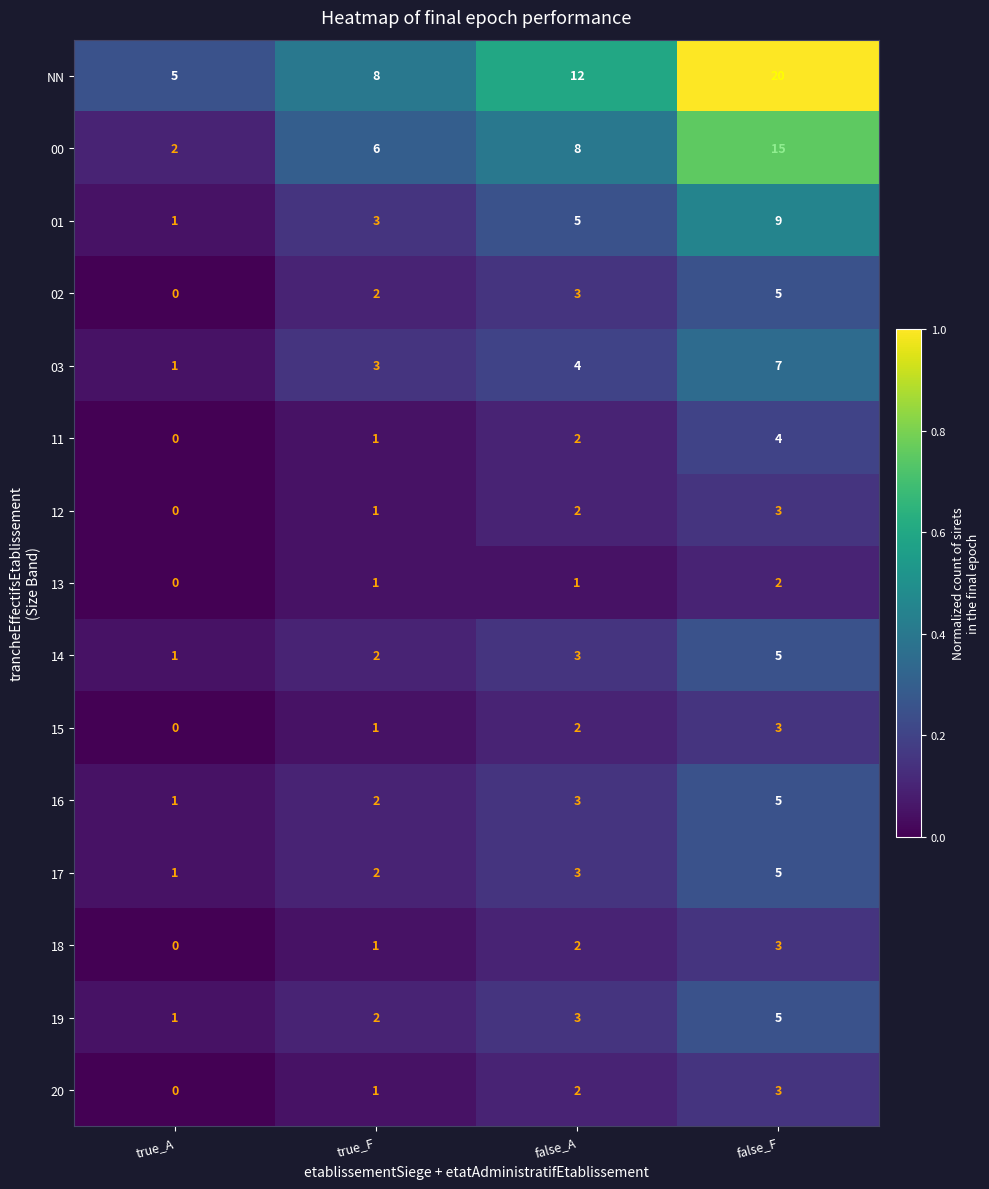

At which category is the sum across all series the highest?

false_F